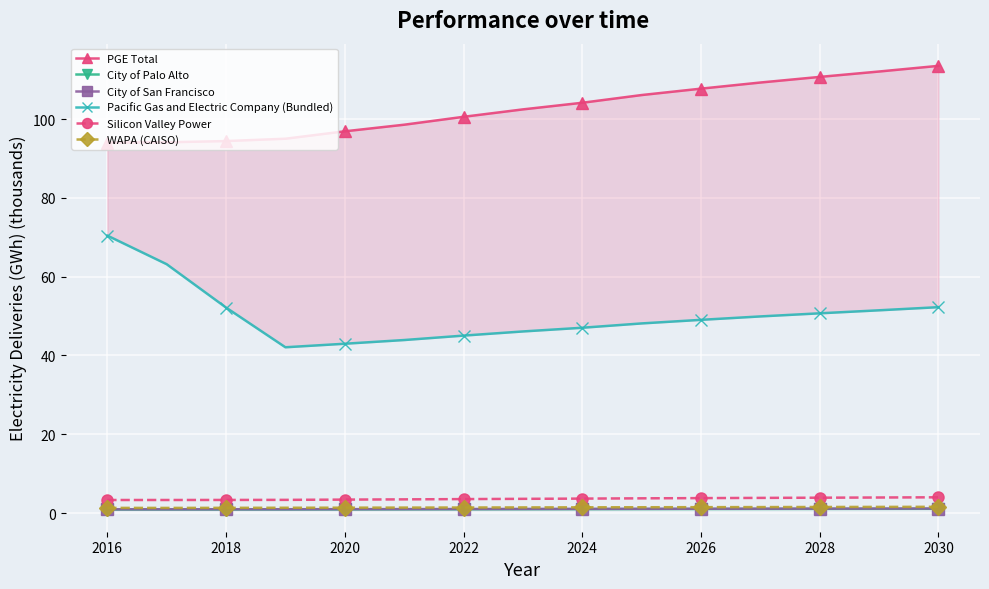

Reading left to right, list all the values displayed in this chart.

PGE Total: 94.1	94.1	94.4	95.0	96.9	98.6	100.6	102.5	104.1	106.1	107.7	109.3	110.7	112.1	113.5
City of Palo Alto: 0.9	0.9	0.9	0.9	0.9	0.9	0.9	1.0	1.0	1.0	1.0	1.0	1.0	1.1	1.1
City of San Francisco: 0.9	0.9	1.0	1.0	1.0	1.0	1.0	1.0	1.1	1.1	1.1	1.1	1.1	1.1	1.1
Pacific Gas and Electric Company (Bundled): 70.4	63.2	52.2	42.1	43.0	43.9	45.0	46.1	47.0	48.1	49.0	49.9	50.7	51.5	52.3
Silicon Valley Power: 3.3	3.3	3.3	3.3	3.4	3.5	3.5	3.6	3.7	3.7	3.8	3.8	3.9	3.9	4.0
WAPA (CAISO): 1.3	1.3	1.3	1.3	1.4	1.4	1.4	1.4	1.4	1.5	1.5	1.5	1.5	1.6	1.6